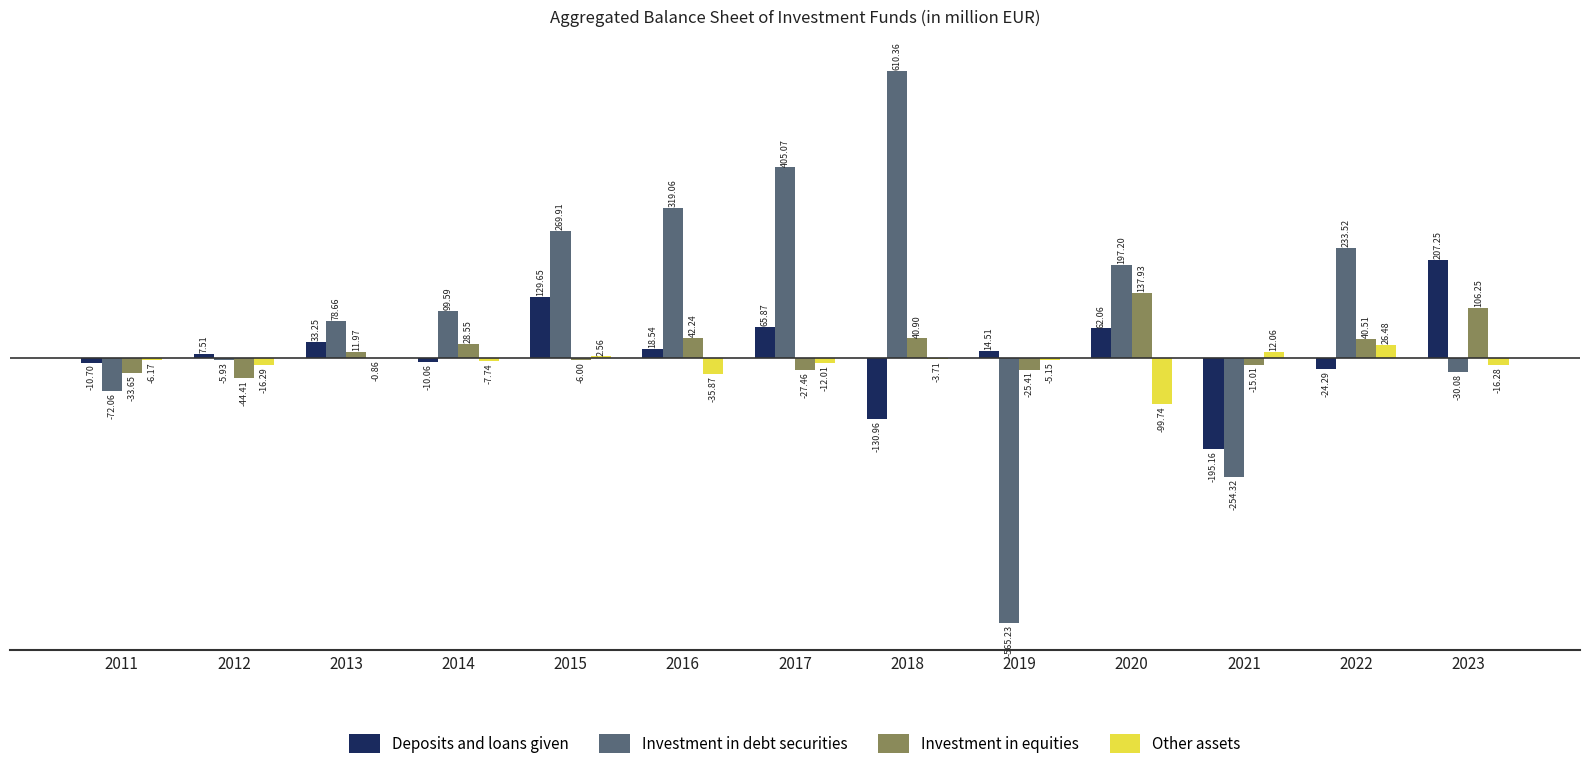

Which category has the highest value across all series?

2018